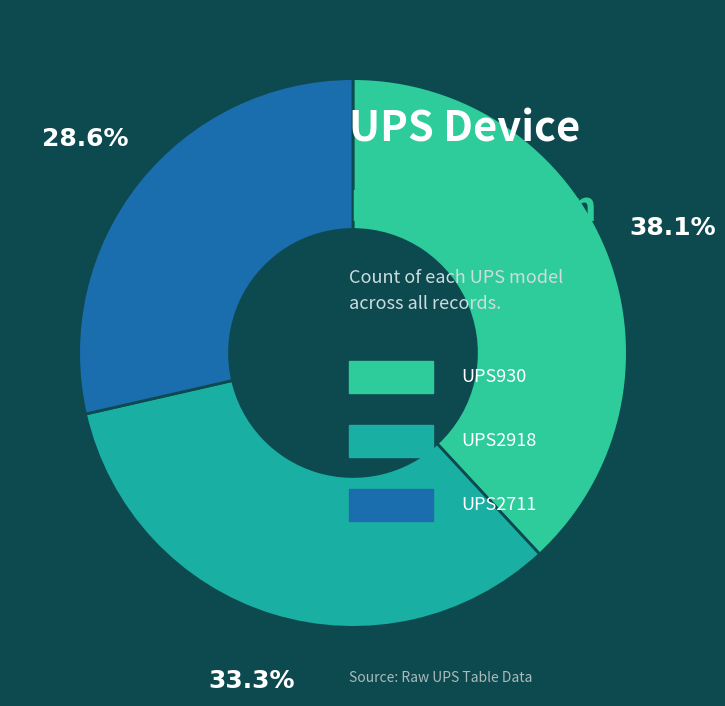

How many segments does this pie chart have?

3